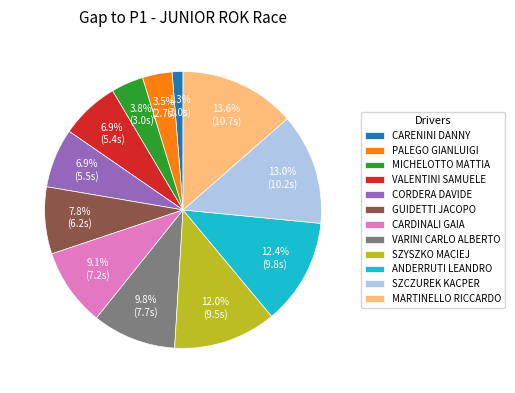

Does any single category account for the majority?

No